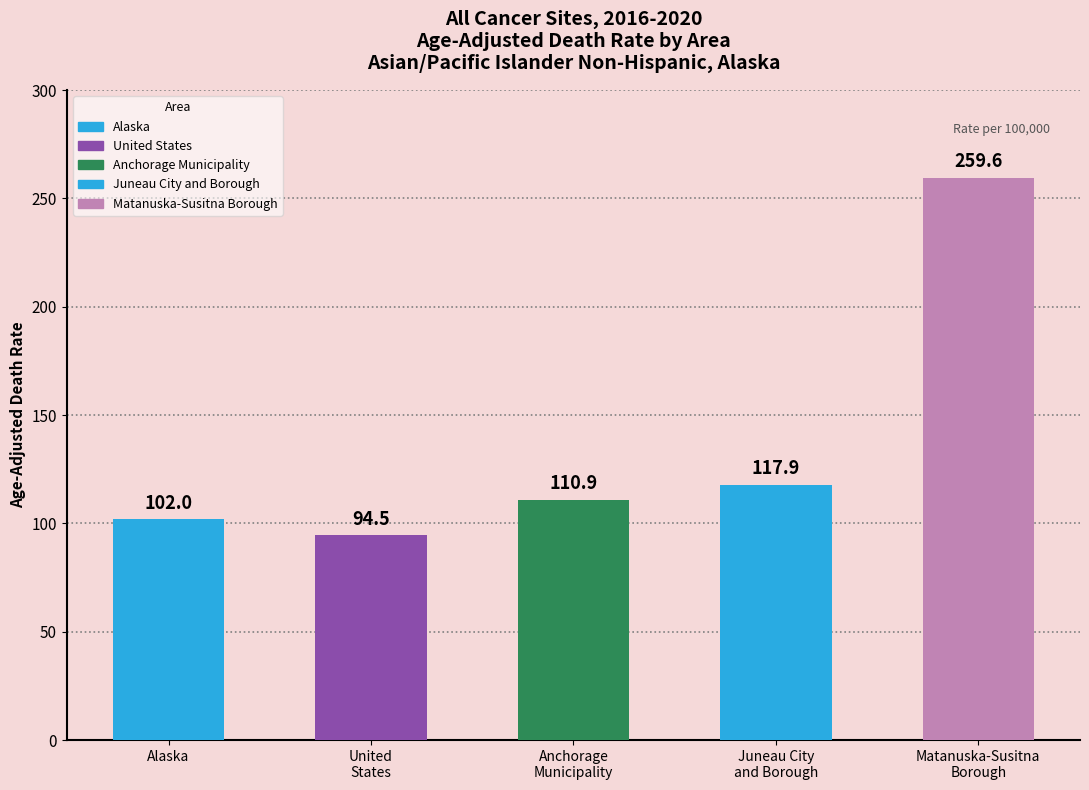

What is the change in value from Alaska to United States?

-7.5